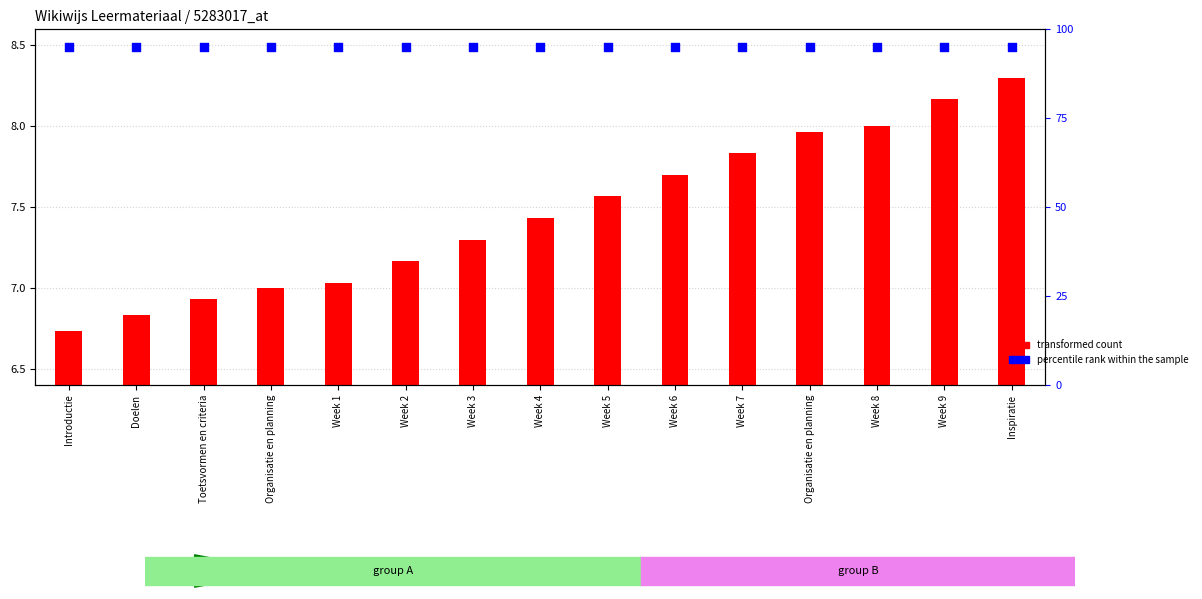

At which category is the sum across all series the highest?

Inspiratie